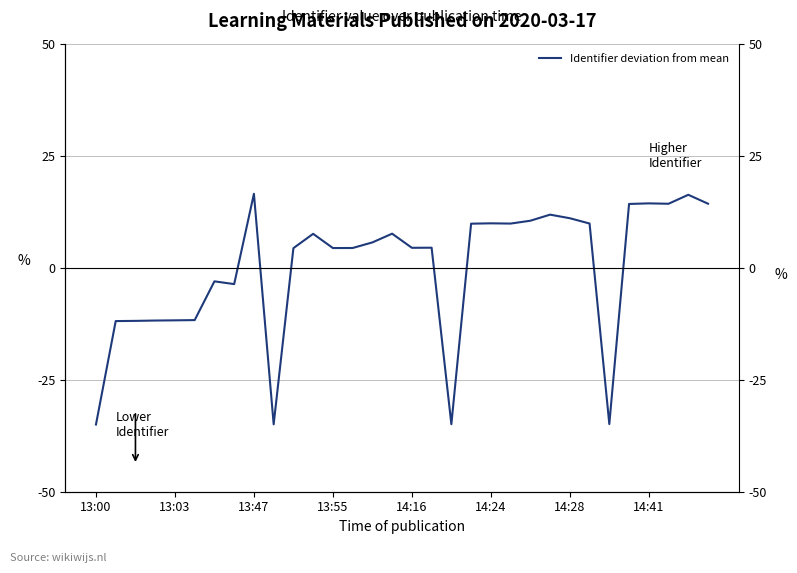

Reading left to right, extract all data points from this chart.

-35.0	-11.9	-11.9	-11.8	-11.8	-11.7	-3.0	-3.7	16.5	-35.0	4.4	7.6	4.4	4.4	5.6	7.6	4.4	4.5	-34.9	9.8	9.9	9.8	10.5	11.8	11.0	9.9	-34.9	14.2	14.4	14.3	16.3	14.3